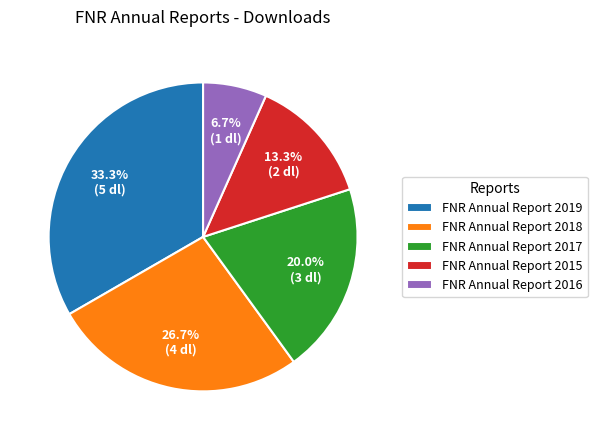

To the nearest percent, what portion does FNR Annual Report 2019 represent?

33%